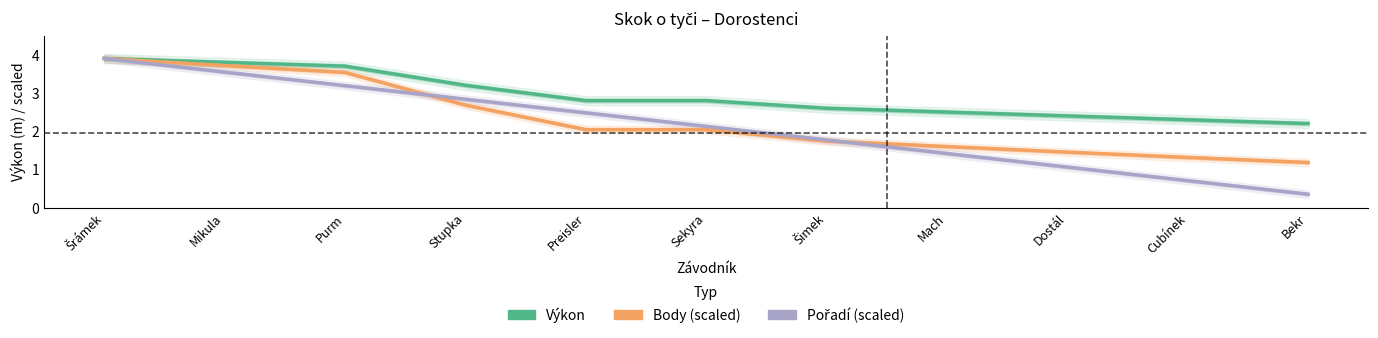

Where is Výkon nearest to the value 3?

Stupka